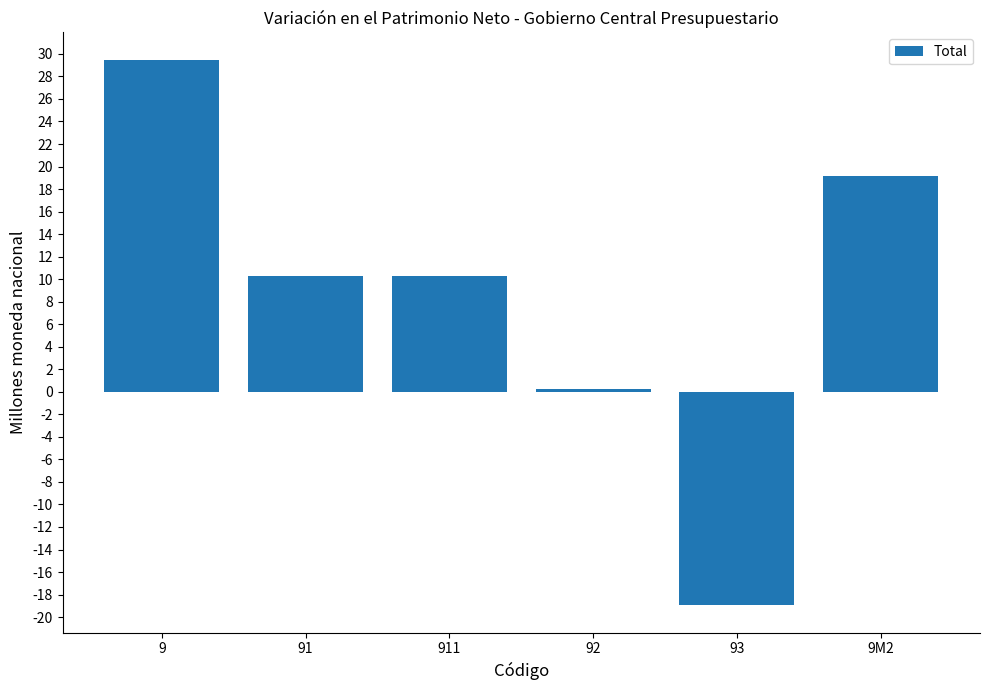

Is it true that the value at 911 is 10.3?

True